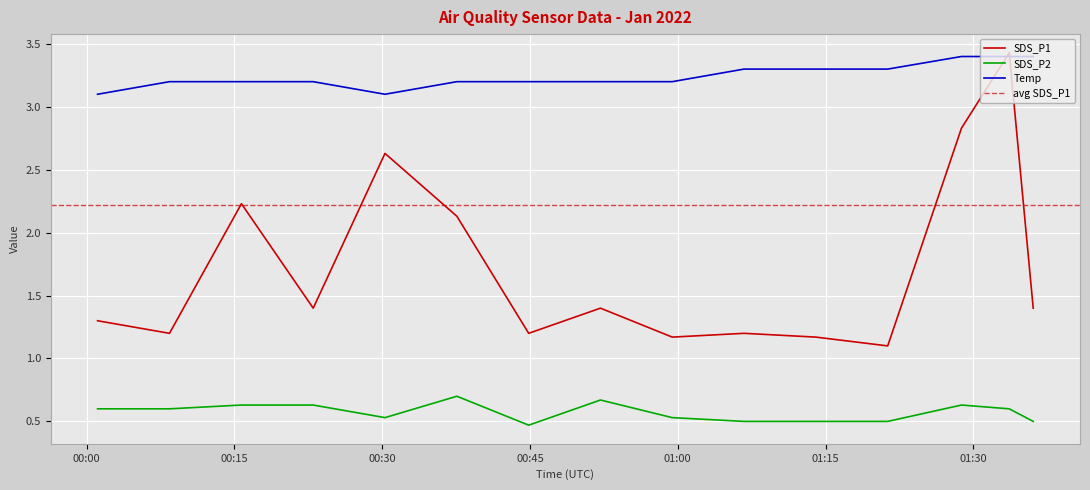

True or false: SDS_P2 and SDS_P1 intersect in this chart.

False